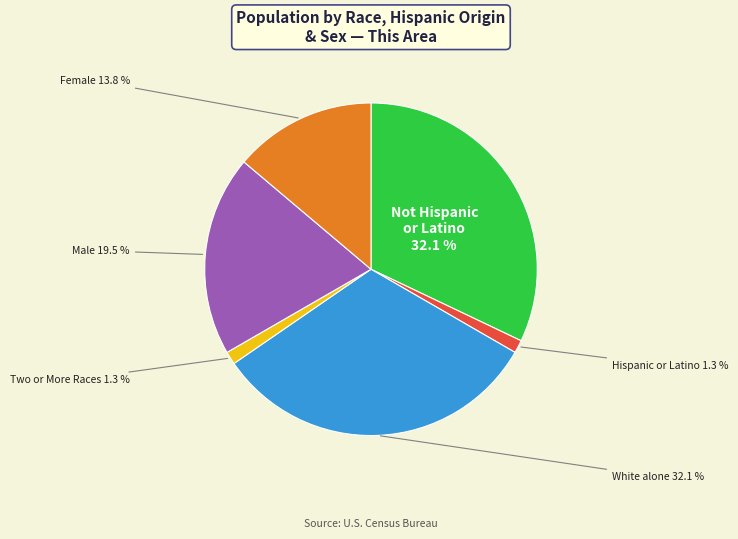

Between Female and Hispanic or Latino, which is larger?

Female